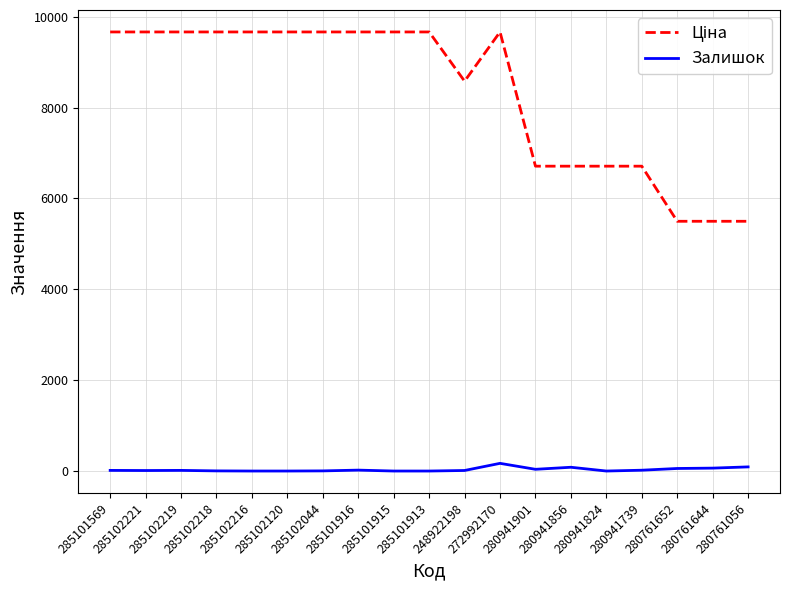

What is the maximum value shown in the chart?

9664.7